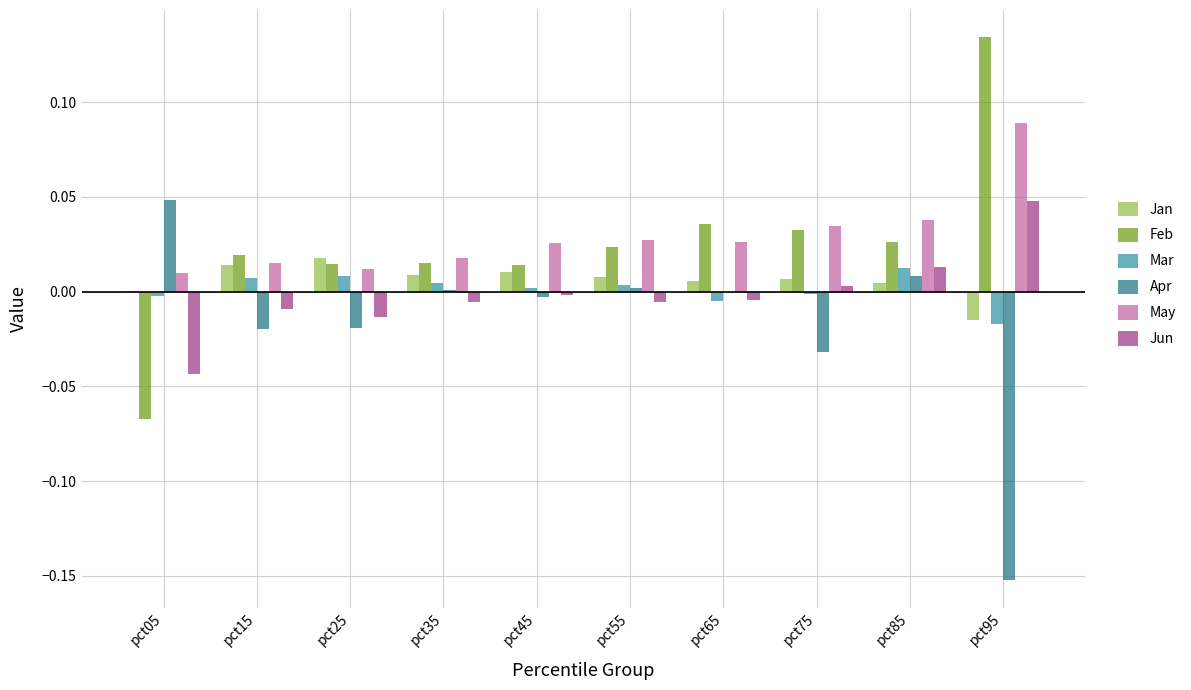

At which category does the chart reach its peak across all series?

pct95